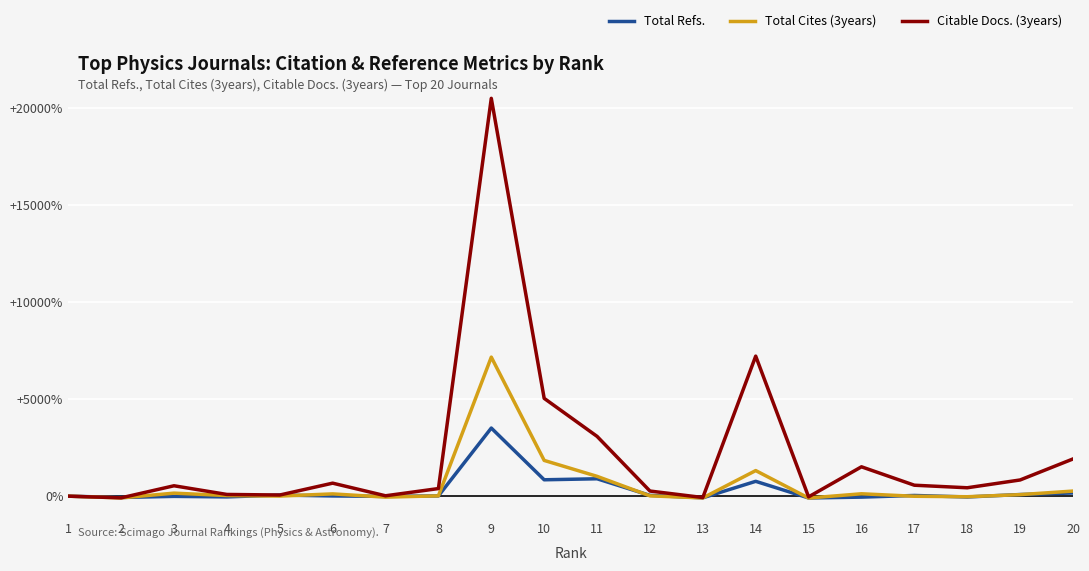

What is the average value of the Citable Docs. (3years) series?

2148.1